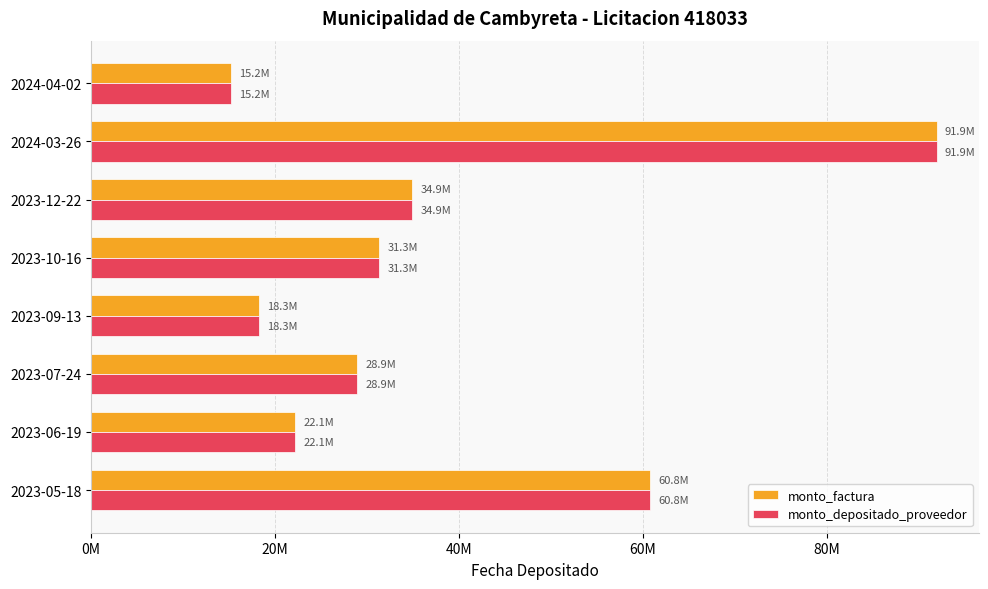

What is the minimum value shown in the chart?

15199640